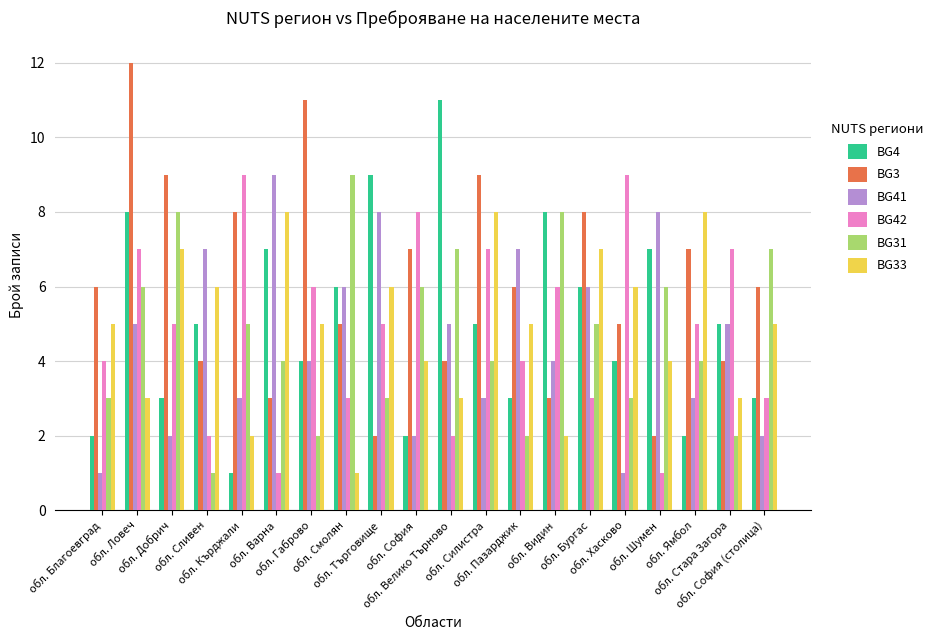

Reading left to right, list all the values displayed in this chart.

BG4: обл. Благоевград=2	обл. Ловеч=8	обл. Добрич=3	обл. Сливен=5	обл. Кърджали=1	обл. Варна=7	обл. Габрово=4	обл. Смолян=6	обл. Търговище=9	обл. София=2	обл. Велико Търново=11	обл. Силистра=5	обл. Пазарджик=3	обл. Видин=8	обл. Бургас=6	обл. Хасково=4	обл. Шумен=7	обл. Ямбол=2	обл. Стара Загора=5	обл. София (столица)=3
BG3: обл. Благоевград=6	обл. Ловеч=12	обл. Добрич=9	обл. Сливен=4	обл. Кърджали=8	обл. Варна=3	обл. Габрово=11	обл. Смолян=5	обл. Търговище=2	обл. София=7	обл. Велико Търново=4	обл. Силистра=9	обл. Пазарджик=6	обл. Видин=3	обл. Бургас=8	обл. Хасково=5	обл. Шумен=2	обл. Ямбол=7	обл. Стара Загора=4	обл. София (столица)=6
BG41: обл. Благоевград=1	обл. Ловеч=5	обл. Добрич=2	обл. Сливен=7	обл. Кърджали=3	обл. Варна=9	обл. Габрово=4	обл. Смолян=6	обл. Търговище=8	обл. София=2	обл. Велико Търново=5	обл. Силистра=3	обл. Пазарджик=7	обл. Видин=4	обл. Бургас=6	обл. Хасково=1	обл. Шумен=8	обл. Ямбол=3	обл. Стара Загора=5	обл. София (столица)=2
BG42: обл. Благоевград=4	обл. Ловеч=7	обл. Добрич=5	обл. Сливен=2	обл. Кърджали=9	обл. Варна=1	обл. Габрово=6	обл. Смолян=3	обл. Търговище=5	обл. София=8	обл. Велико Търново=2	обл. Силистра=7	обл. Пазарджик=4	обл. Видин=6	обл. Бургас=3	обл. Хасково=9	обл. Шумен=1	обл. Ямбол=5	обл. Стара Загора=7	обл. София (столица)=3
BG31: обл. Благоевград=3	обл. Ловеч=6	обл. Добрич=8	обл. Сливен=1	обл. Кърджали=5	обл. Варна=4	обл. Габрово=2	обл. Смолян=9	обл. Търговище=3	обл. София=6	обл. Велико Търново=7	обл. Силистра=4	обл. Пазарджик=2	обл. Видин=8	обл. Бургас=5	обл. Хасково=3	обл. Шумен=6	обл. Ямбол=4	обл. Стара Загора=2	обл. София (столица)=7
BG33: обл. Благоевград=5	обл. Ловеч=3	обл. Добрич=7	обл. Сливен=6	обл. Кърджали=2	обл. Варна=8	обл. Габрово=5	обл. Смолян=1	обл. Търговище=6	обл. София=4	обл. Велико Търново=3	обл. Силистра=8	обл. Пазарджик=5	обл. Видин=2	обл. Бургас=7	обл. Хасково=6	обл. Шумен=4	обл. Ямбол=8	обл. Стара Загора=3	обл. София (столица)=5